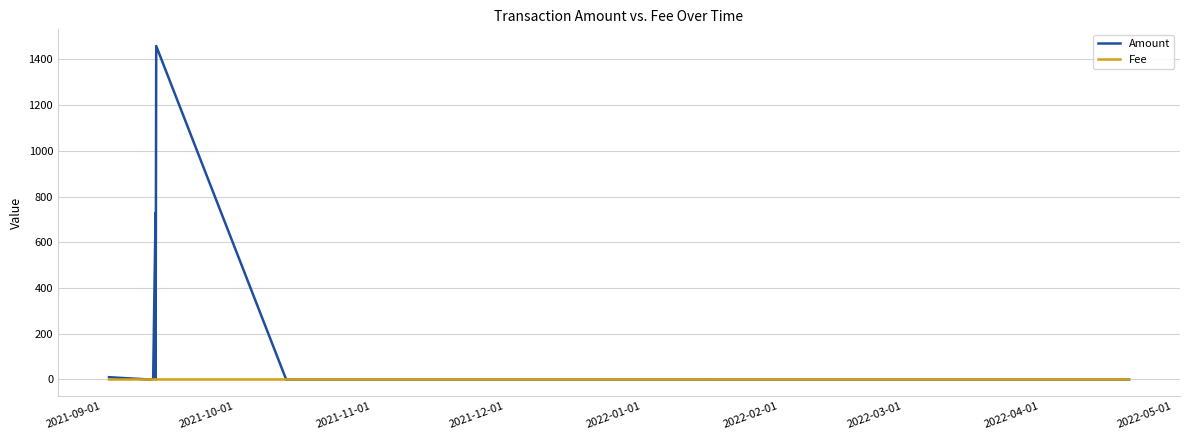

Reading left to right, what are all the values shown in this chart?

Amount: 10.0	0.0	1.1	730.0	0.0	1459.0	0.0	0.0	0.0
Fee: 0.0	0.1	0.0	0.0	1.0	0.0	0.0	0.0	0.1